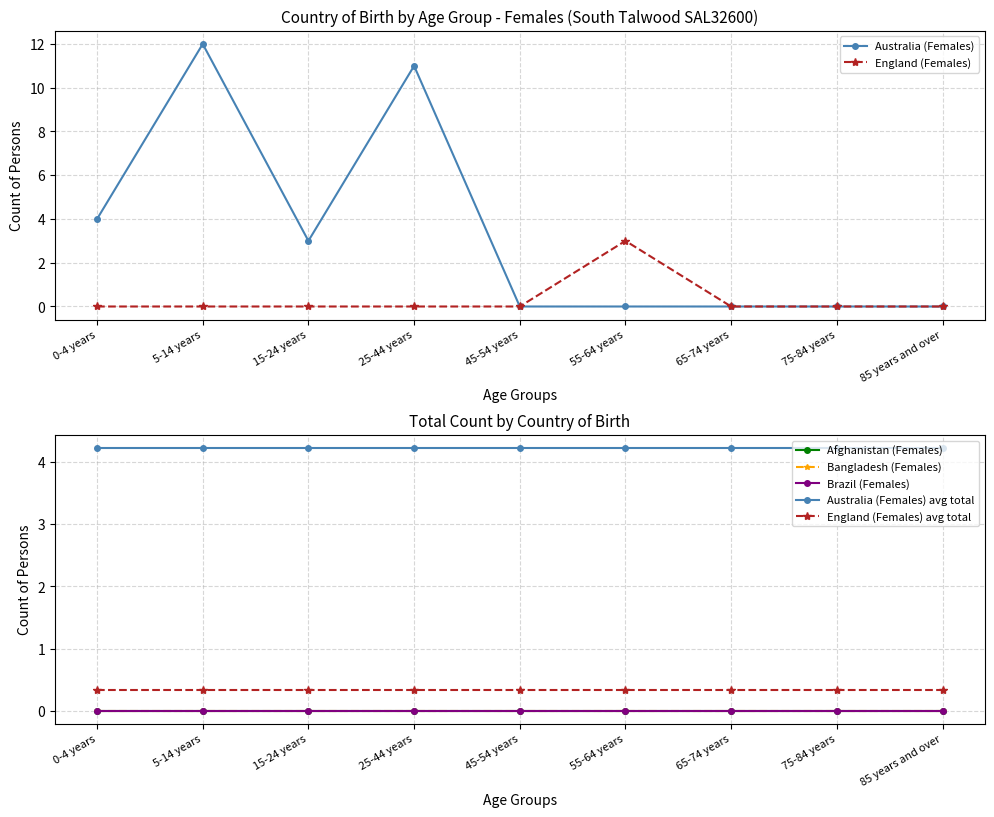

What is the label of the 3rd point from the right?

65-74 years